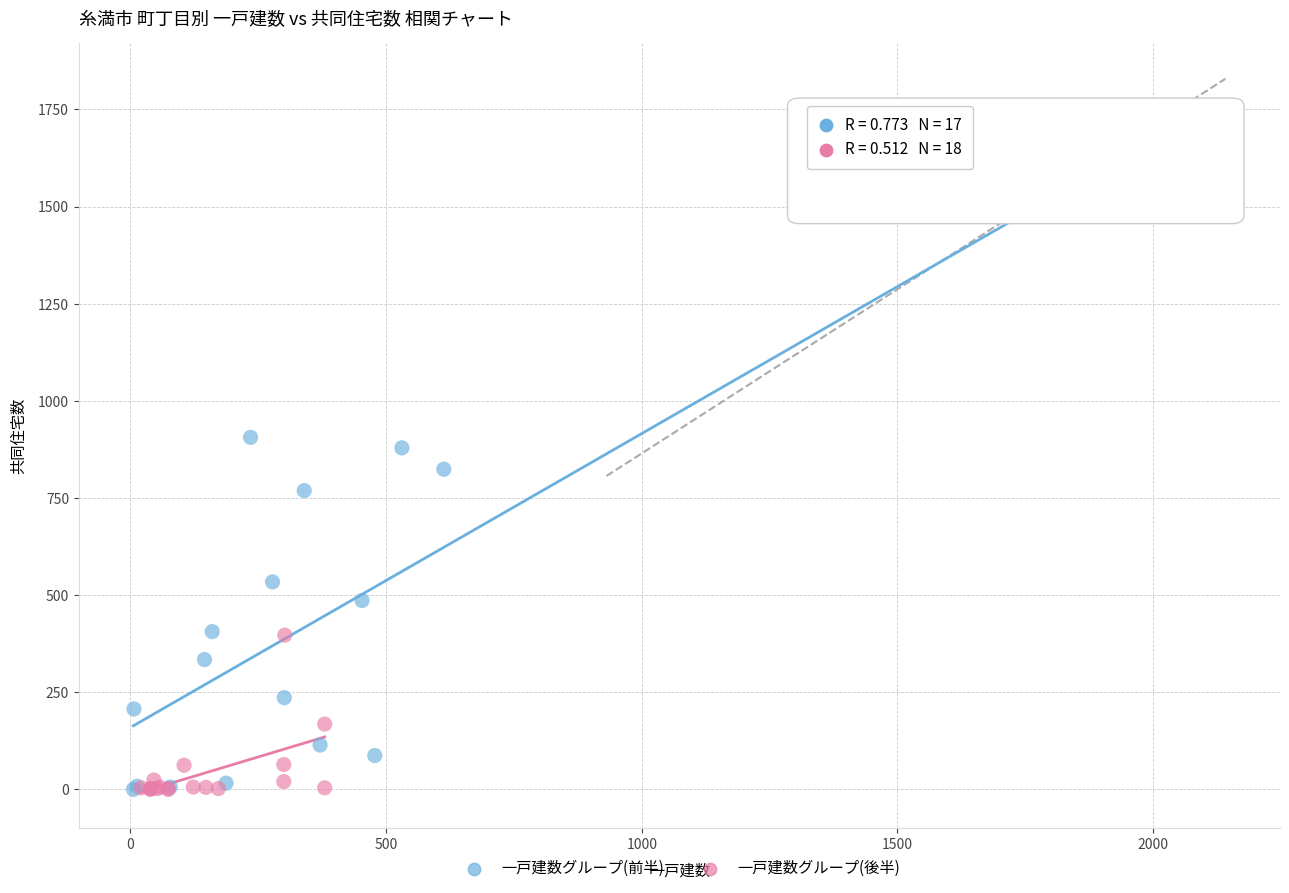

What are all the series names shown in the legend?

一戸建数グループ(前半), 一戸建数グループ(後半)